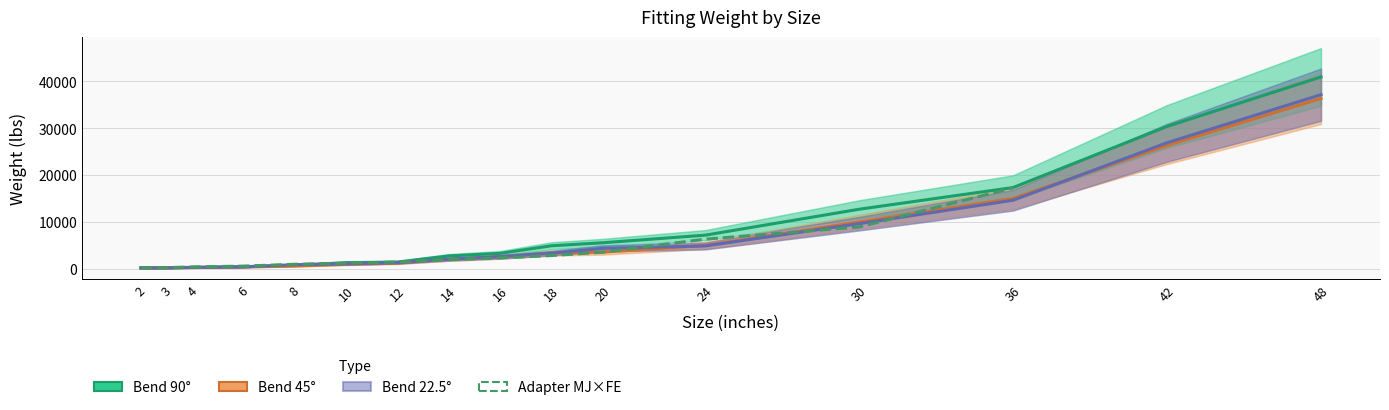

Between 4 and 36, which series saw the biggest shift?

Weight_90